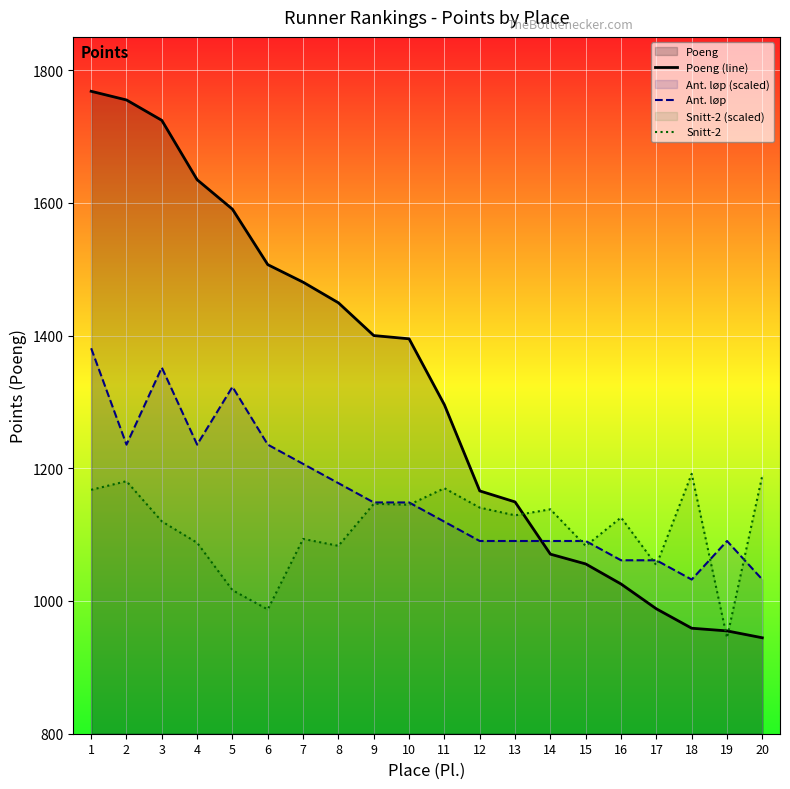

What are all the series names shown in the legend?

Poeng (line), Ant. løp, Snitt-2